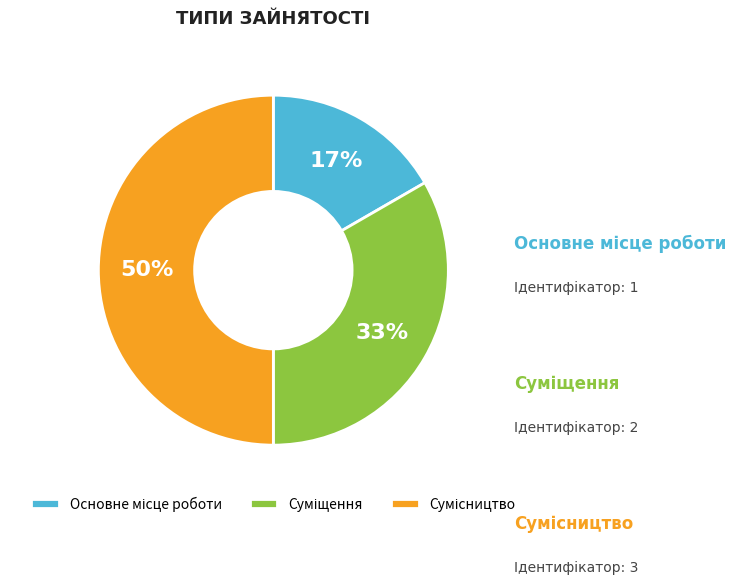

Rank the categories by value from lowest to highest.

Основне місце роботи, Суміщення, Сумісництво